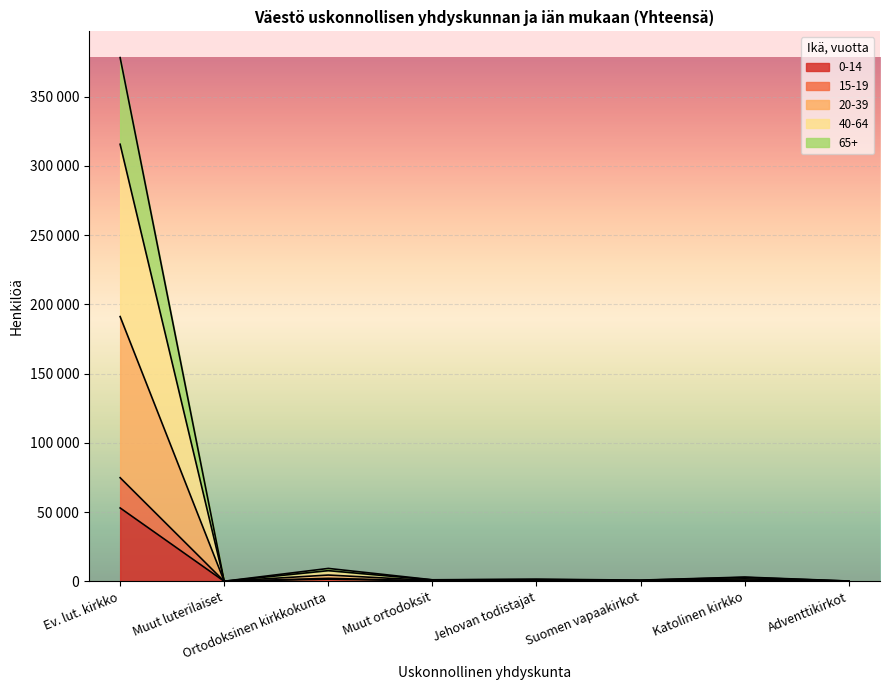

How many data points in 0-14 are above 251?

3